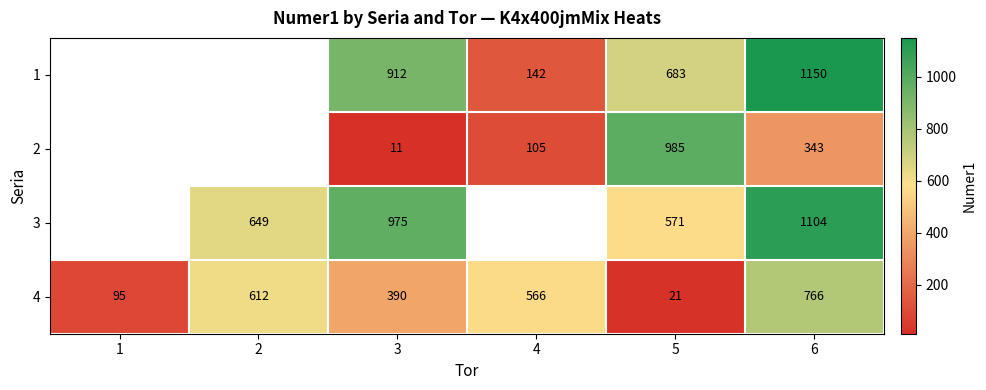

Rank the categories by 4 value from lowest to highest.

5, 1, 3, 4, 2, 6